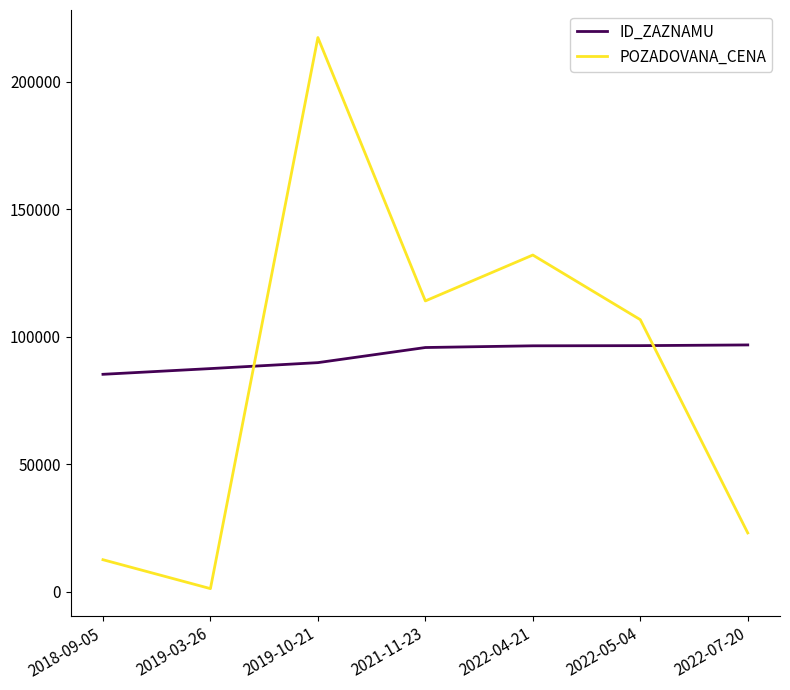

How many intersections are there between POZADOVANA_CENA and ID_ZAZNAMU?

2